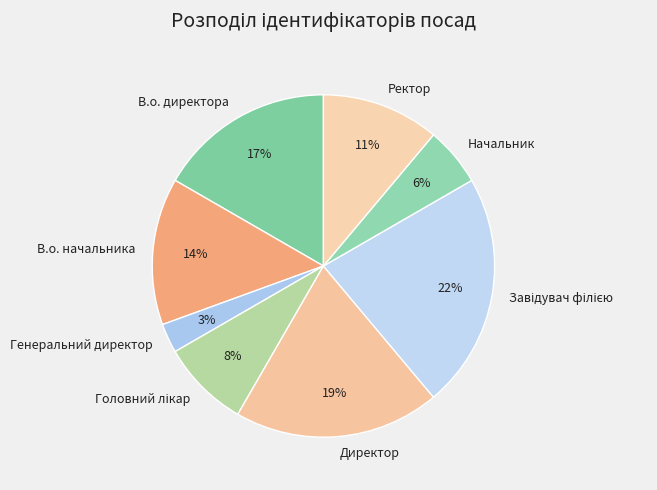

What is the ratio of the value at Начальник to the value at Генеральний директор?

2.0